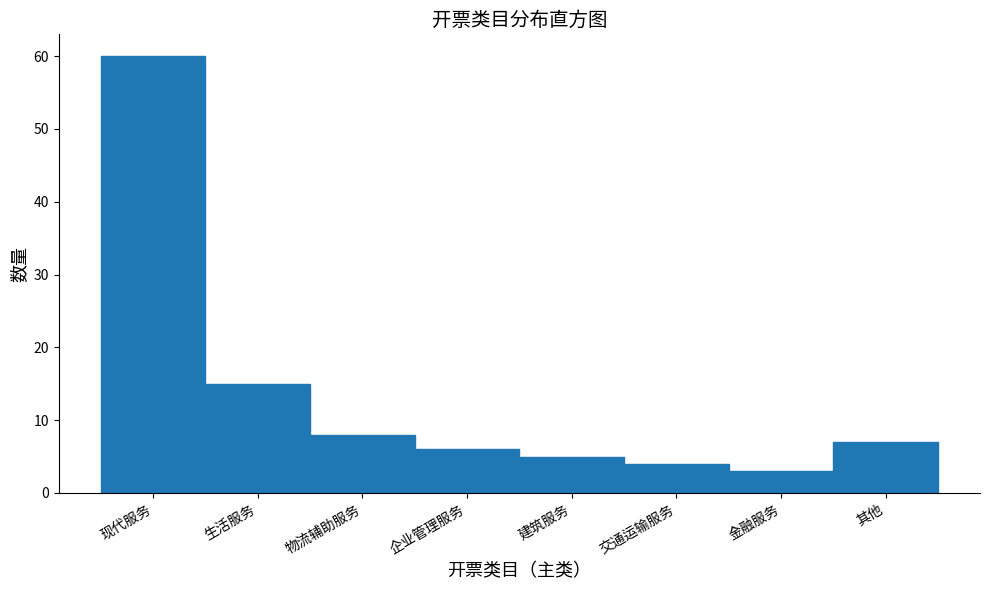

Reading right to left, transcribe all the data shown in this chart.

其他=7	金融服务=3	交通运输服务=4	建筑服务=5	企业管理服务=6	物流辅助服务=8	生活服务=15	现代服务=60